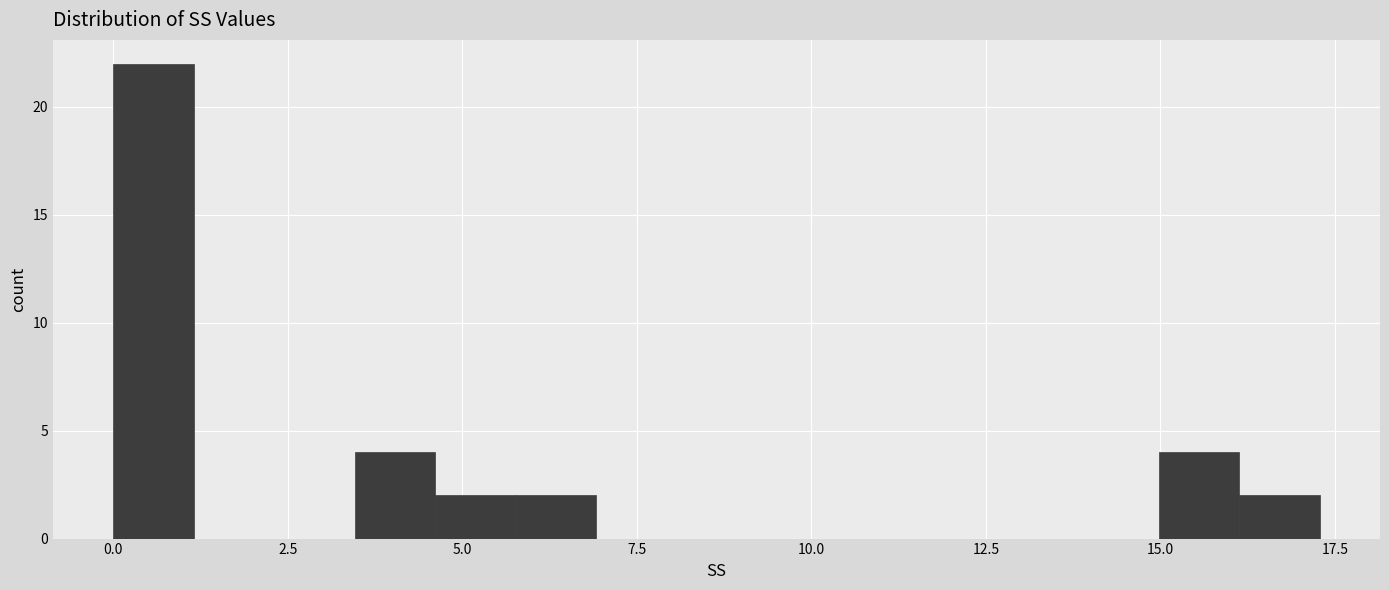

Read against the x-axis, roughly where is the centre of the tallest bar?

0.5